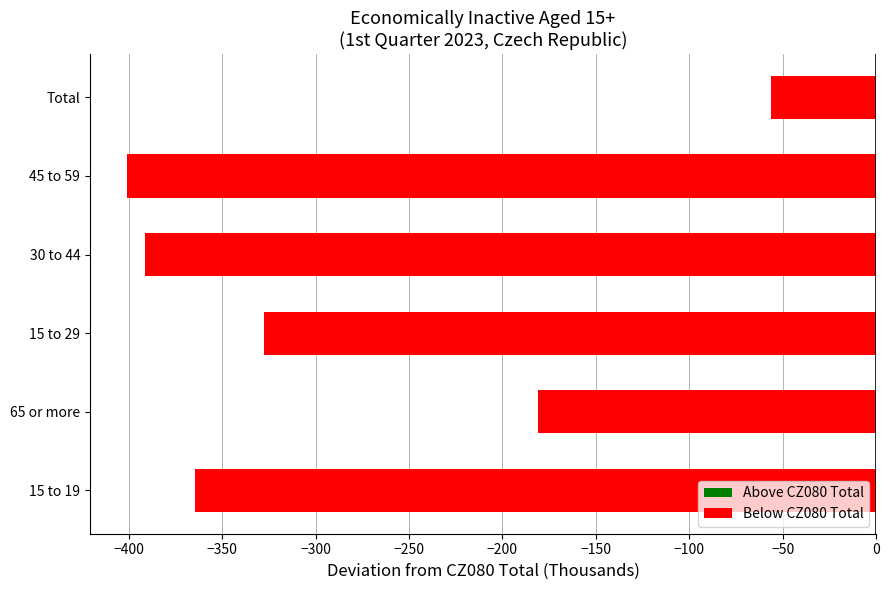

Between 15 to 19 and 65 or more, which is larger?

65 or more